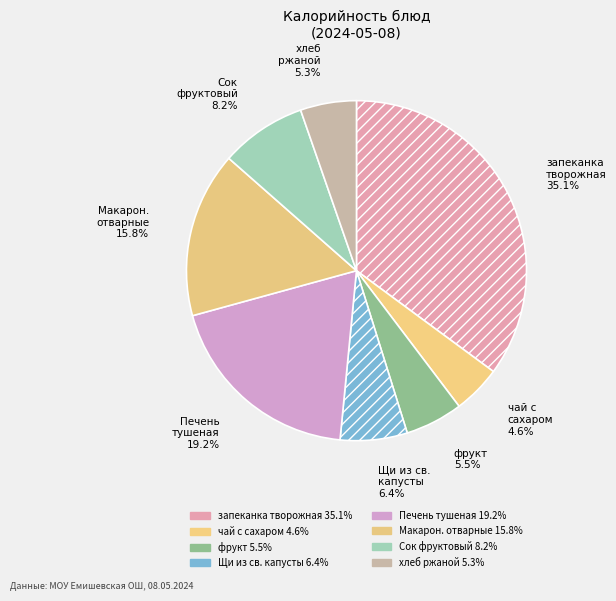

Count the number of slices in the pie.

8